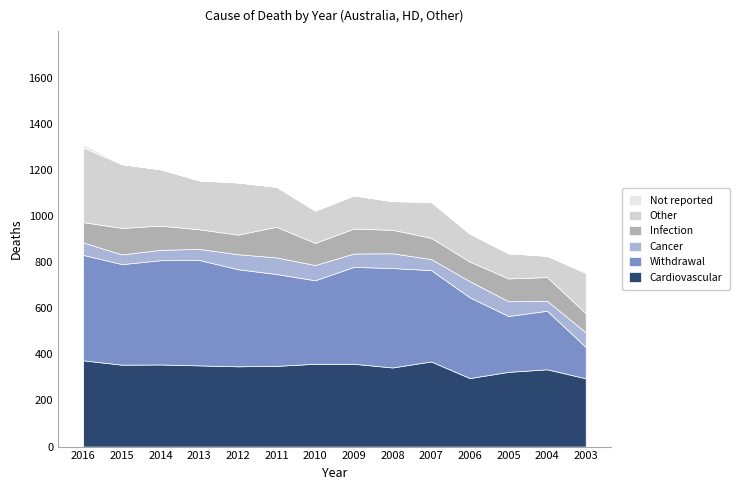

Reading left to right, extract all data points from this chart.

Cardiovascular: 2016=374	2015=355	2014=356	2013=352	2012=348	2011=350	2010=359	2009=359	2008=343	2007=369	2006=297	2005=324	2004=335	2003=296
Withdrawal: 2016=457	2015=436	2014=452	2013=457	2012=421	2011=398	2010=362	2009=420	2008=431	2007=396	2006=350	2005=242	2004=254	2003=136
Cancer: 2016=54	2015=42	2014=45	2013=48	2012=65	2011=72	2010=66	2009=58	2008=64	2007=48	2006=70	2005=64	2004=43	2003=63
Infection: 2016=88	2015=115	2014=105	2013=85	2012=85	2011=133	2010=96	2009=108	2008=102	2007=92	2006=85	2005=99	2004=103	2003=83
Other: 2016=324	2015=276	2014=244	2013=212	2012=226	2011=173	2010=140	2009=144	2008=124	2007=156	2006=121	2005=109	2004=92	2003=175
Not reported: 2016=13	2015=1	2014=0	2013=0	2012=0	2011=0	2010=0	2009=0	2008=0	2007=0	2006=0	2005=0	2004=0	2003=0